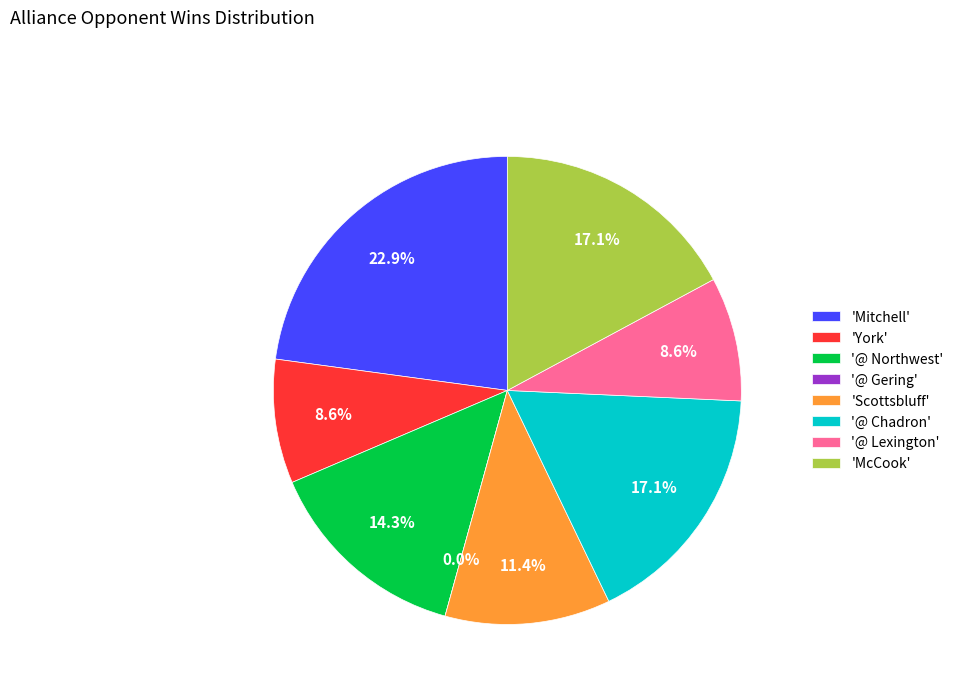

Rank the categories by value from highest to lowest.

Mitchell, @ Chadron, McCook, @ Northwest, Scottsbluff, York, @ Lexington, @ Gering